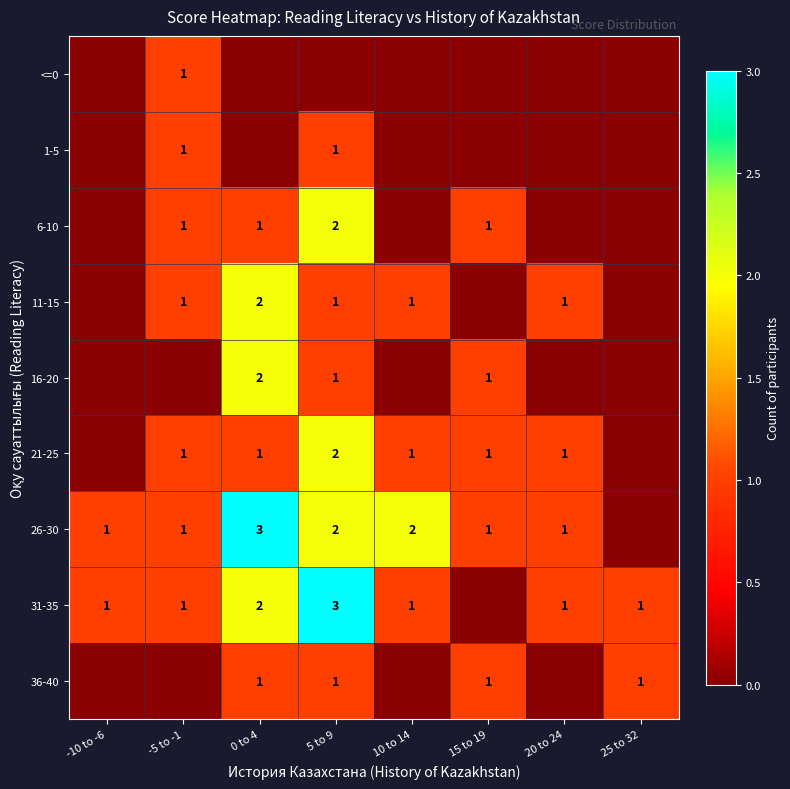

The value of 1-5 at 5 to 9 is 1. True or false?

True